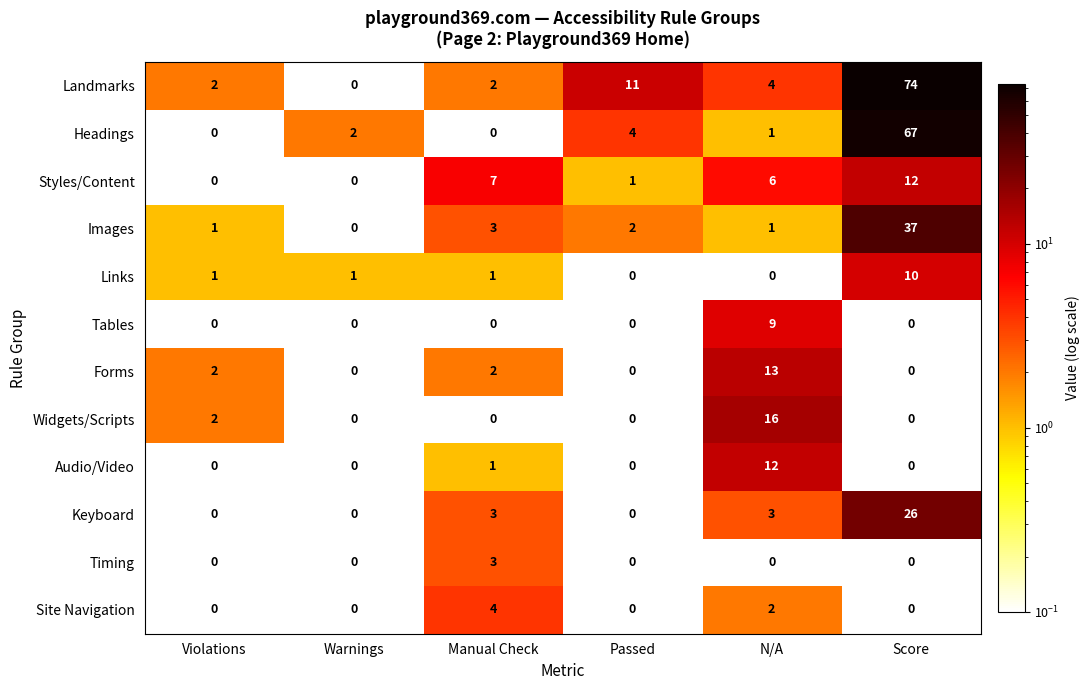

Which series changed the most between Manual Check and N/A?

Widgets/Scripts